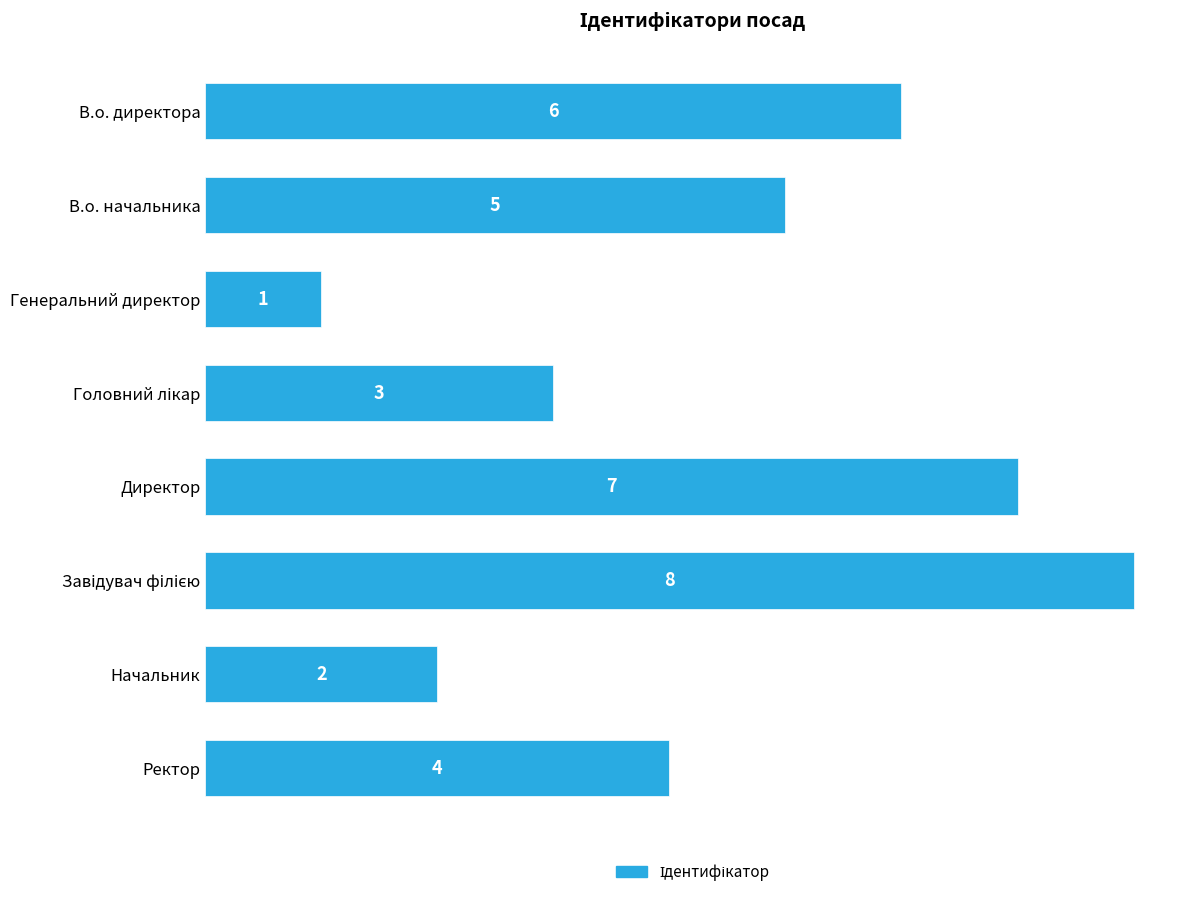

Count the values in the range 3 to 7.

5